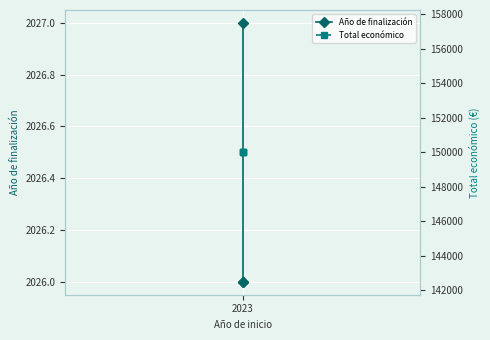

Which series has the widest spread of values?

Año de finalización